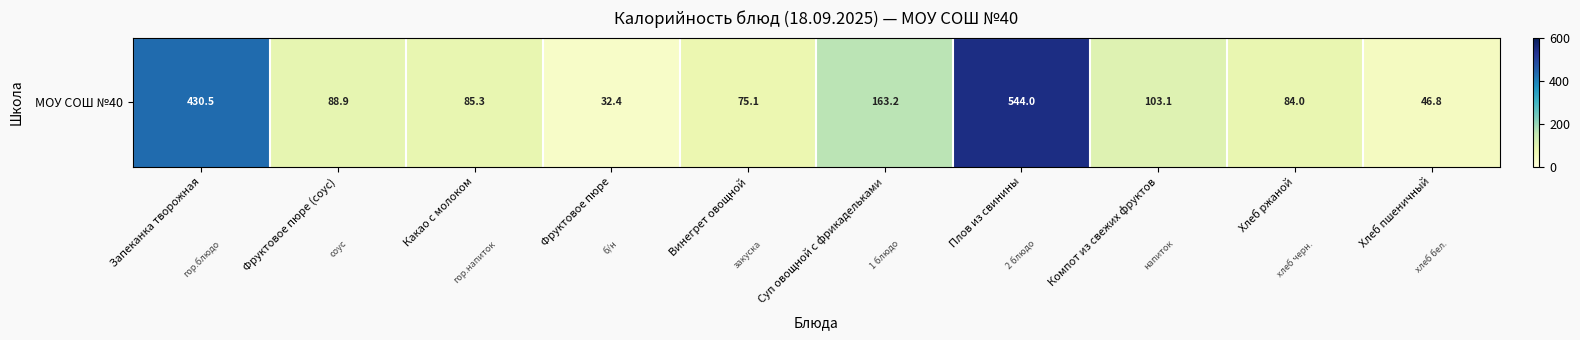

Approximately how many times larger is the value at Плов из свинины compared to Винегрет овощной?

7.2